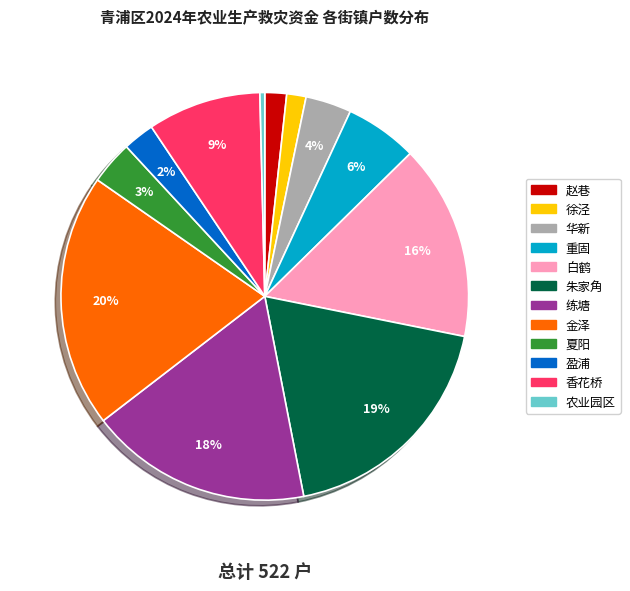

Do 华新 and 练塘 together represent more than half of the pie?

No